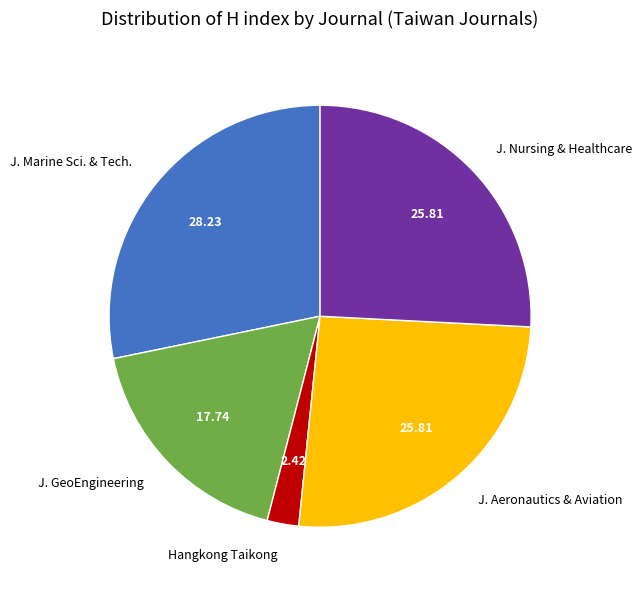

Count the number of slices in the pie.

5